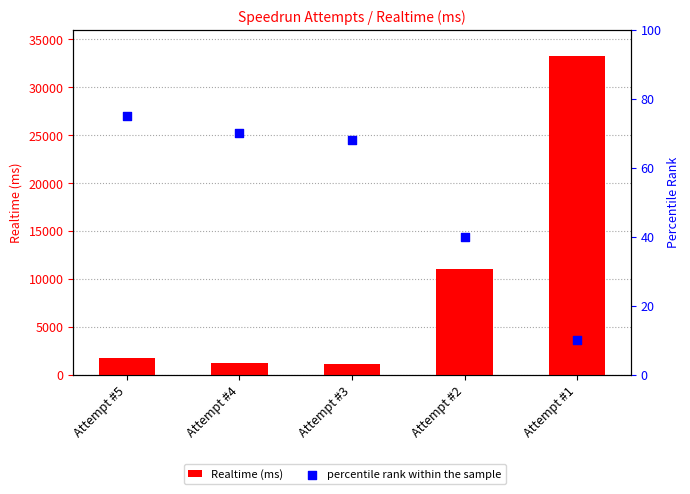

Is the value of Realtime (ms) at Attempt #4 greater than the value of percentile rank within the sample at Attempt #4?

Yes